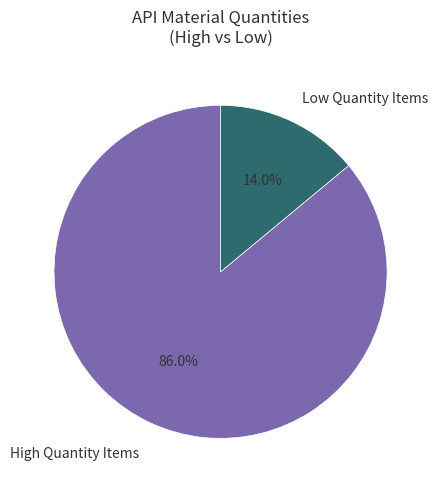

Which category has the biggest portion of the pie?

High Quantity Items